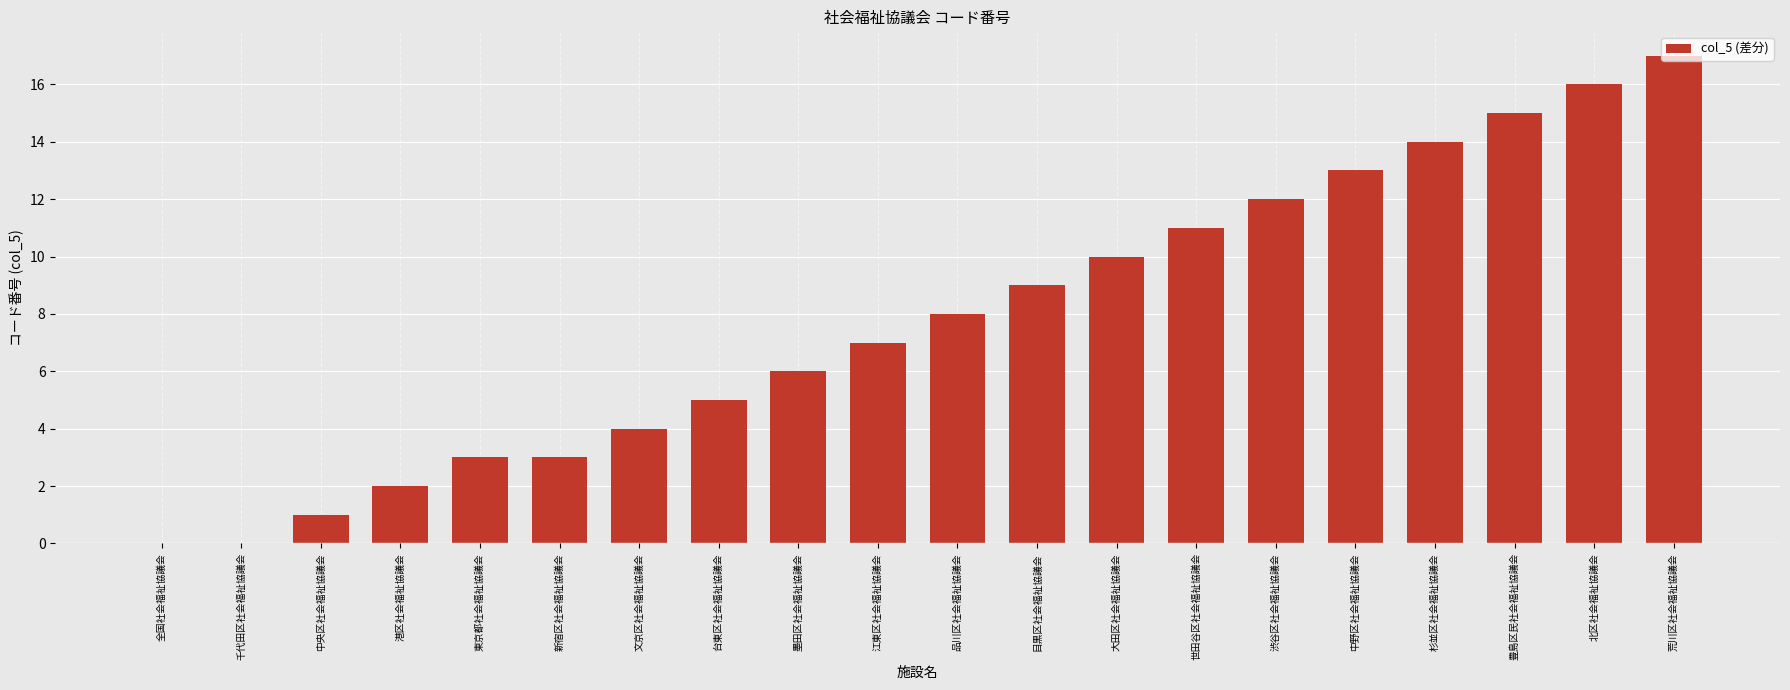

What is the change in value from 墨田区社会福祉協議会 to 荒川区社会福祉協議会?

+11